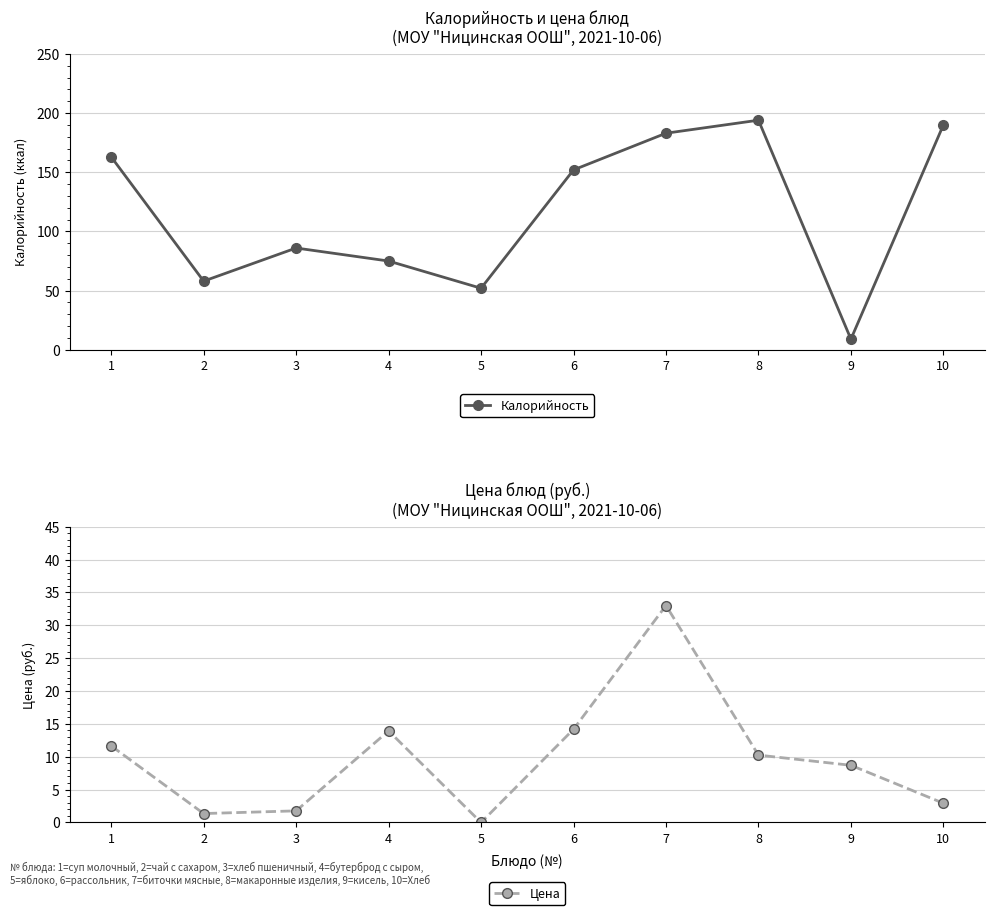

Which series has the largest total across all categories?

Калорийность